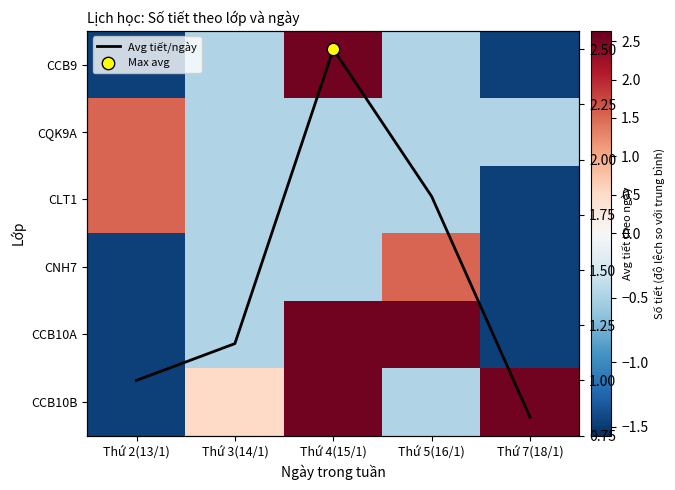

At which label is CQK9A closest to 0?

Thứ 3(14/1)